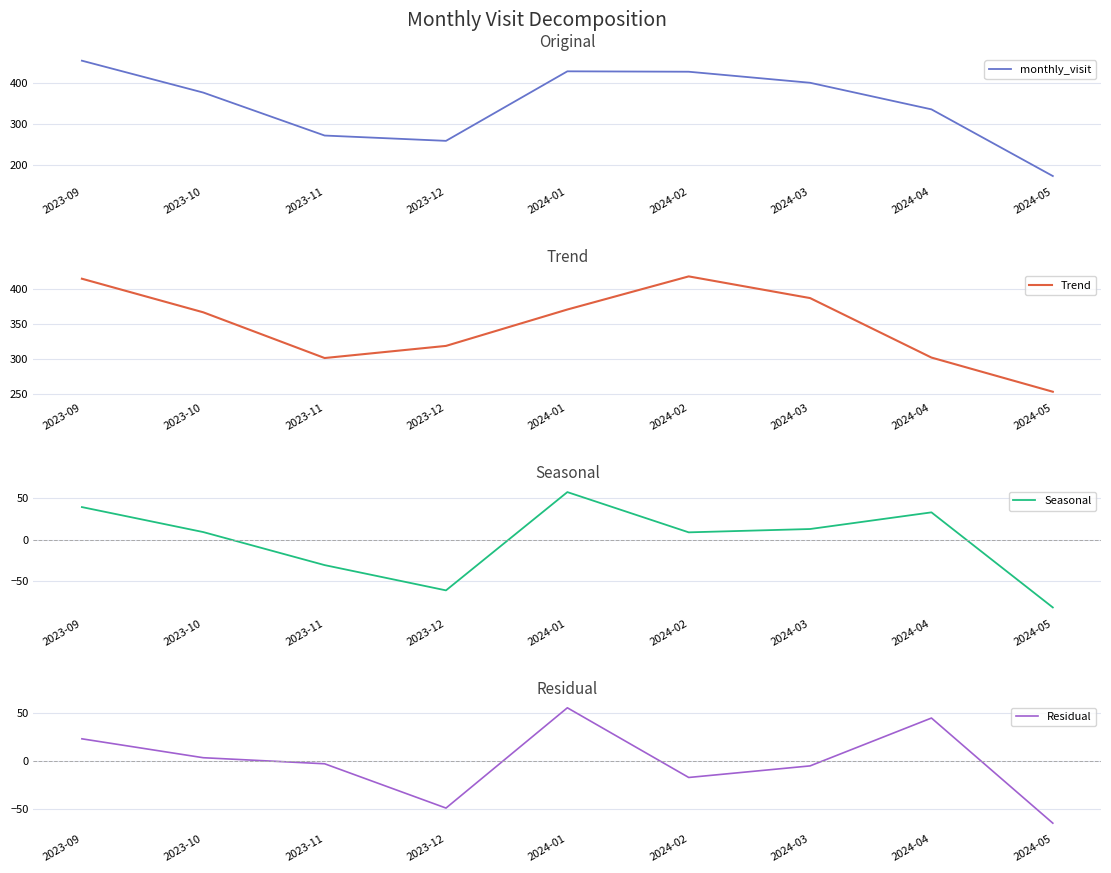

True or false: Residual has a value of -21.7 at 2024-05.

False